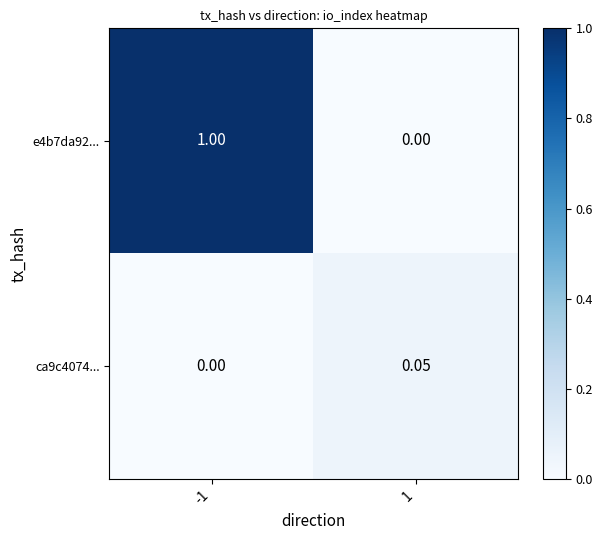

Is the value of e4b7da92... at -1 greater than the value of ca9c4074... at 1?

Yes